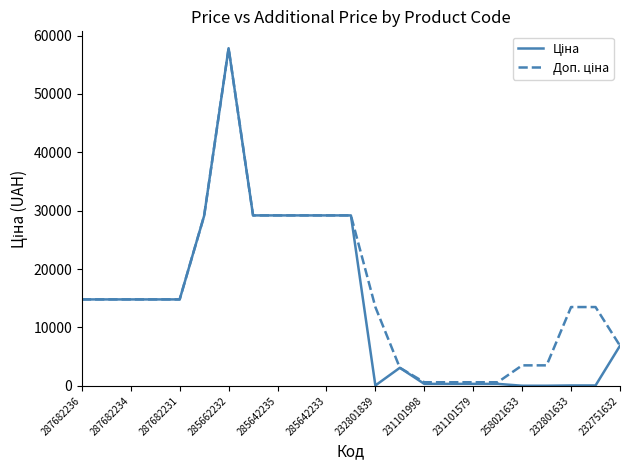

Which series has the widest spread of values?

Ціна